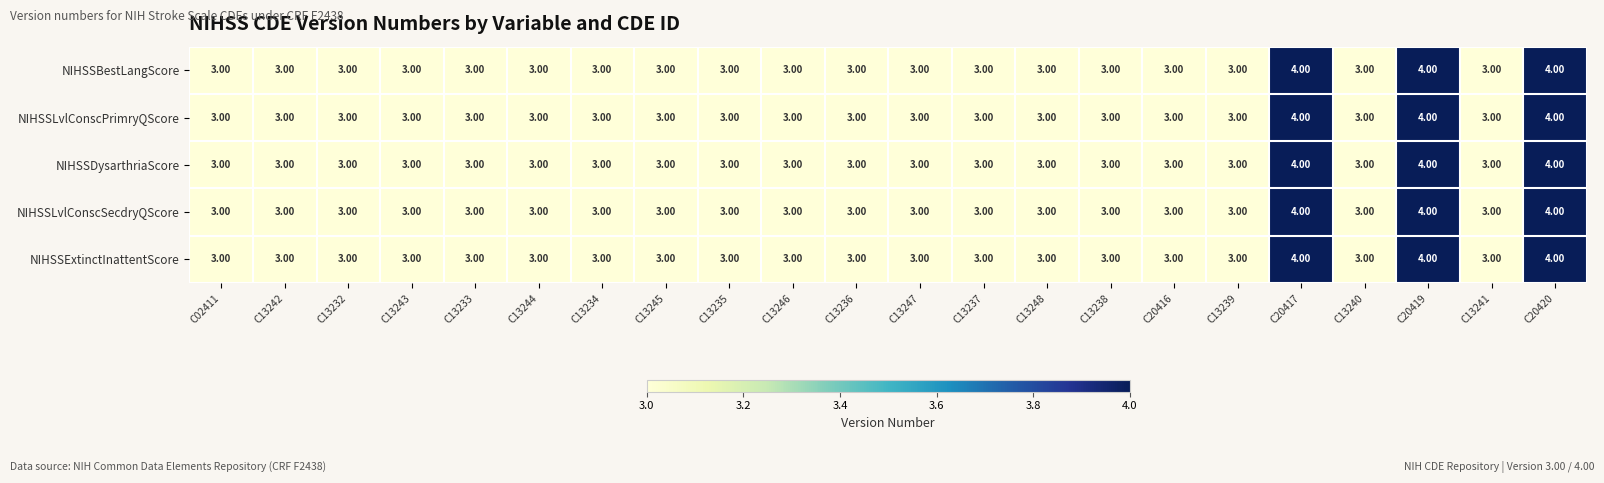

What is the sum of the NIHSSExtinctInattentScore values at C13237 and C13248?

6